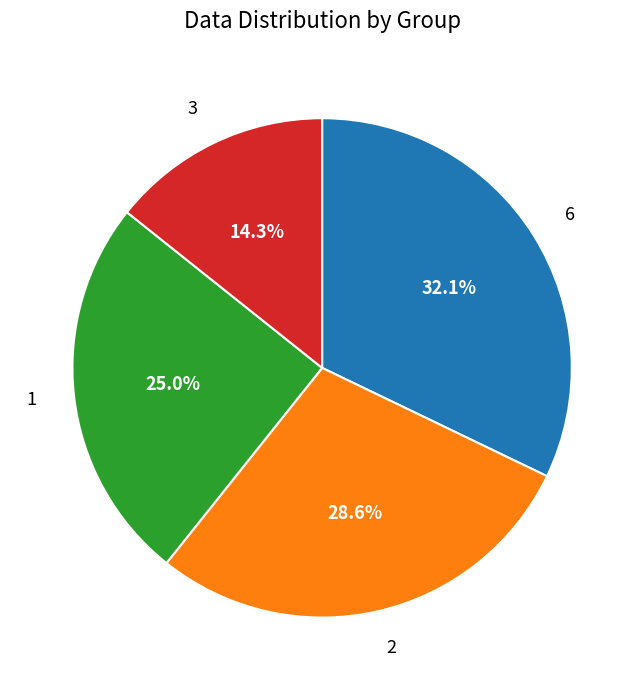

Is 3 the majority of the pie?

No